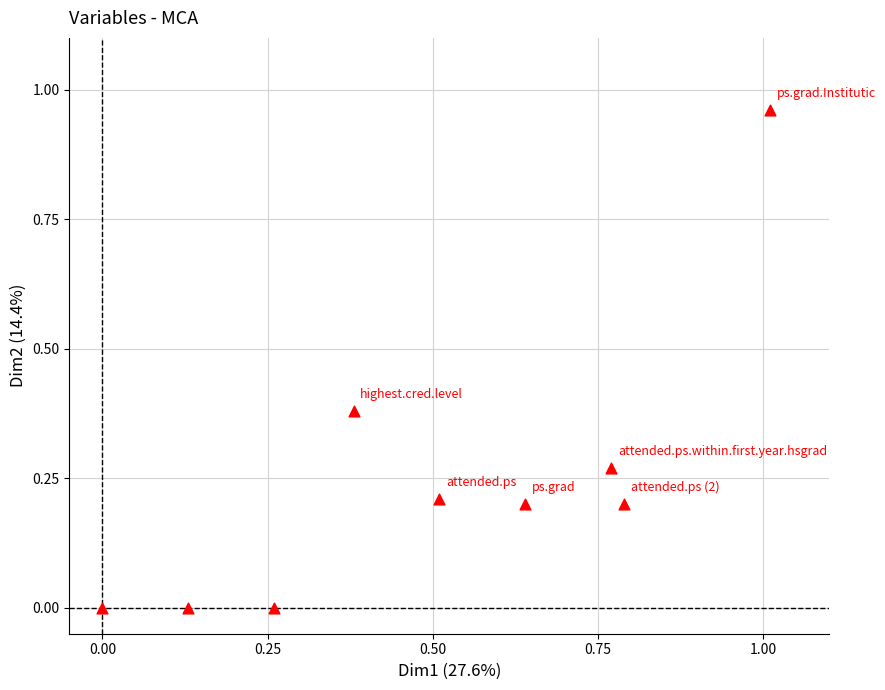

What is the average X value?

0.5